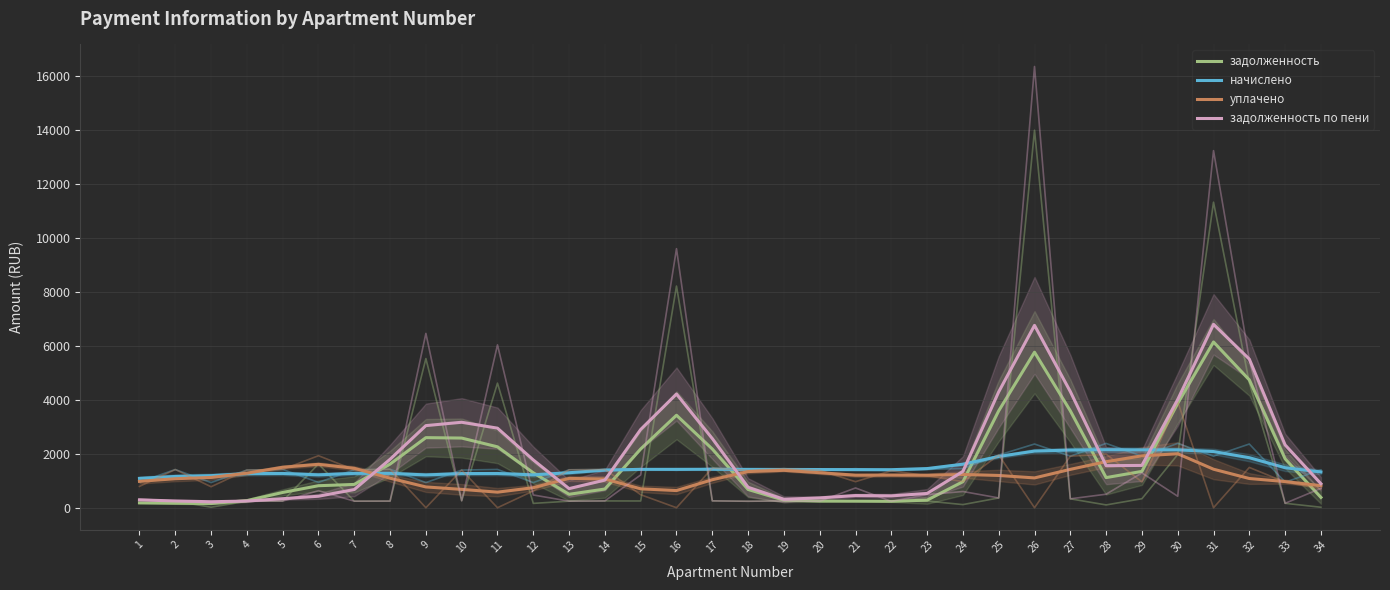

At how many categories does at least one series exceed 3922?

7